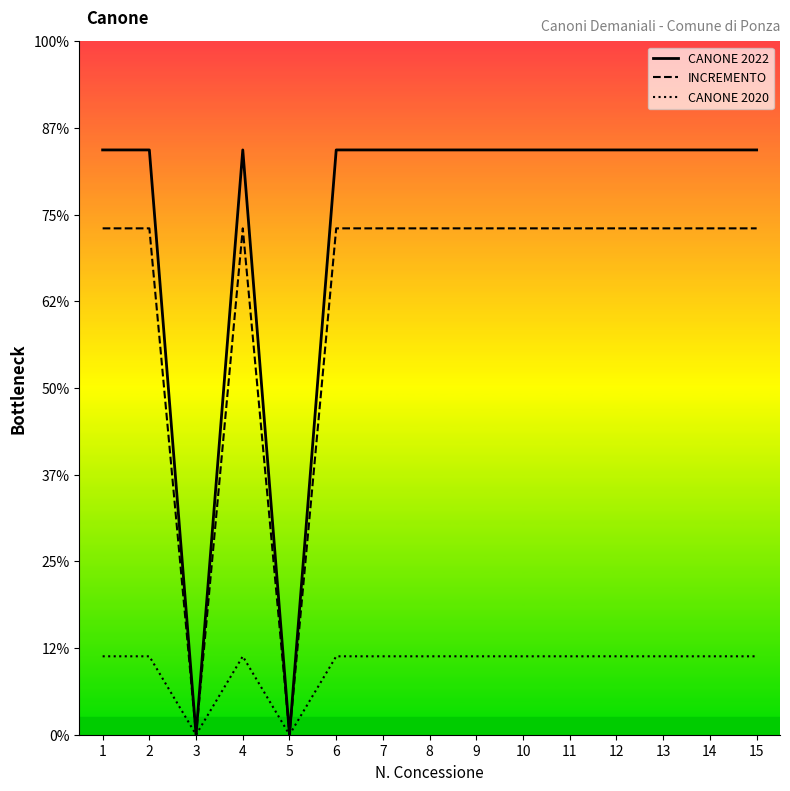

At how many categories does at least one series exceed 1778?

13